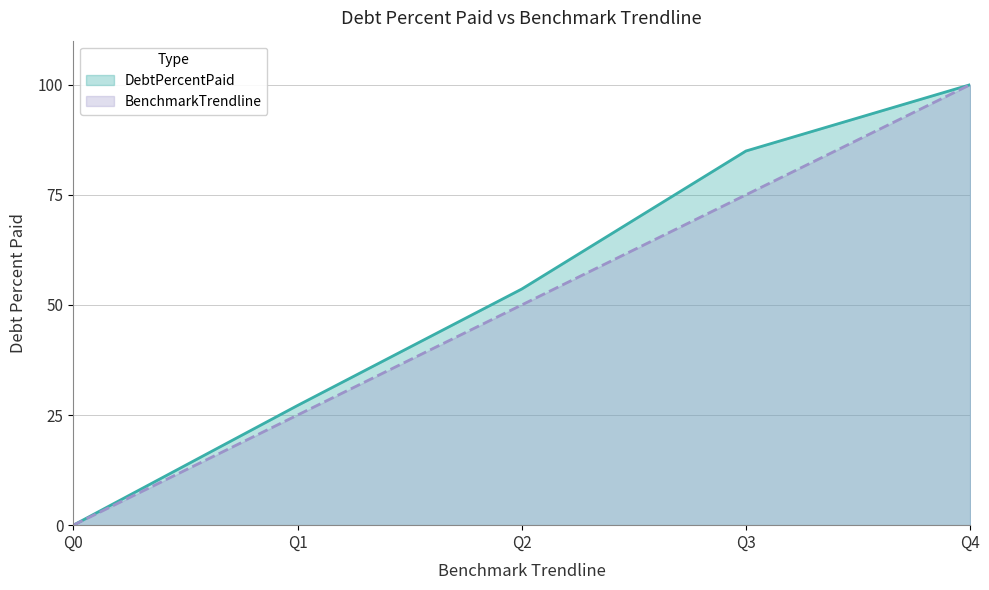

True or false: BenchmarkTrendline has a value of 100.0 at Q4.

True